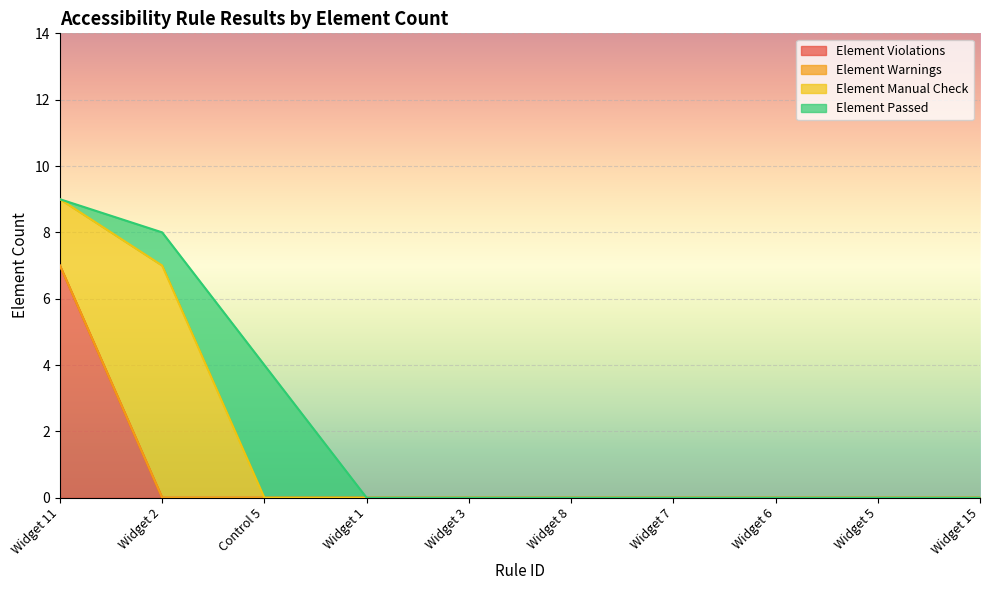

Which series has the largest total across all categories?

Element Manual Check